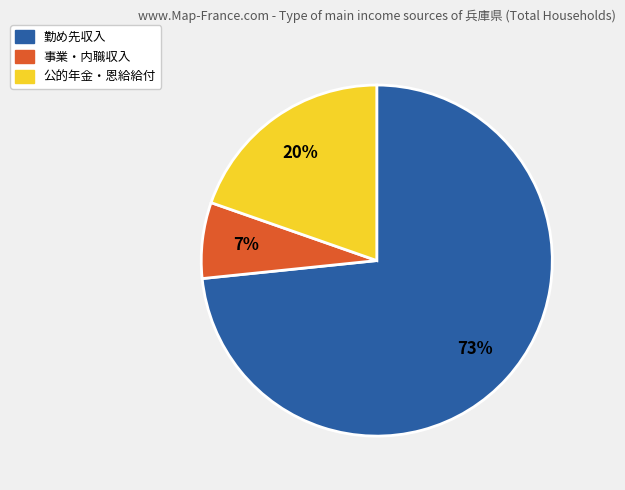

Is there any slice that represents more than half of the pie?

Yes